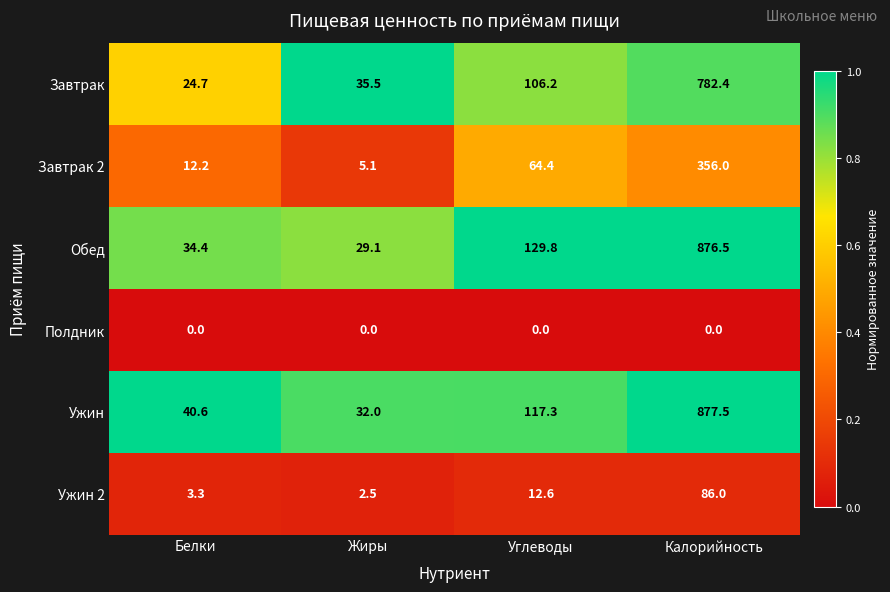

Which series has the largest total across all categories?

Обед